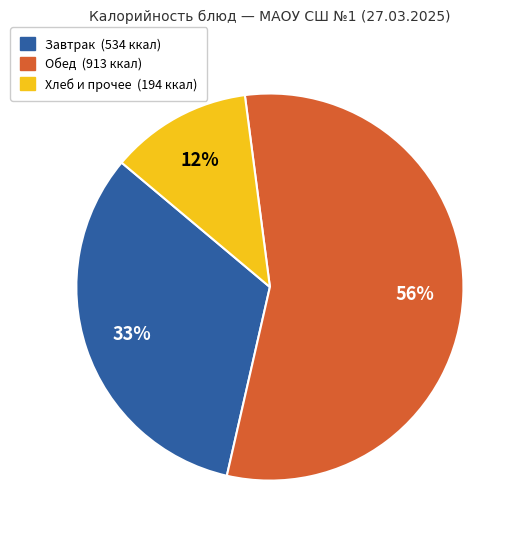

Is there any slice that represents more than half of the pie?

Yes